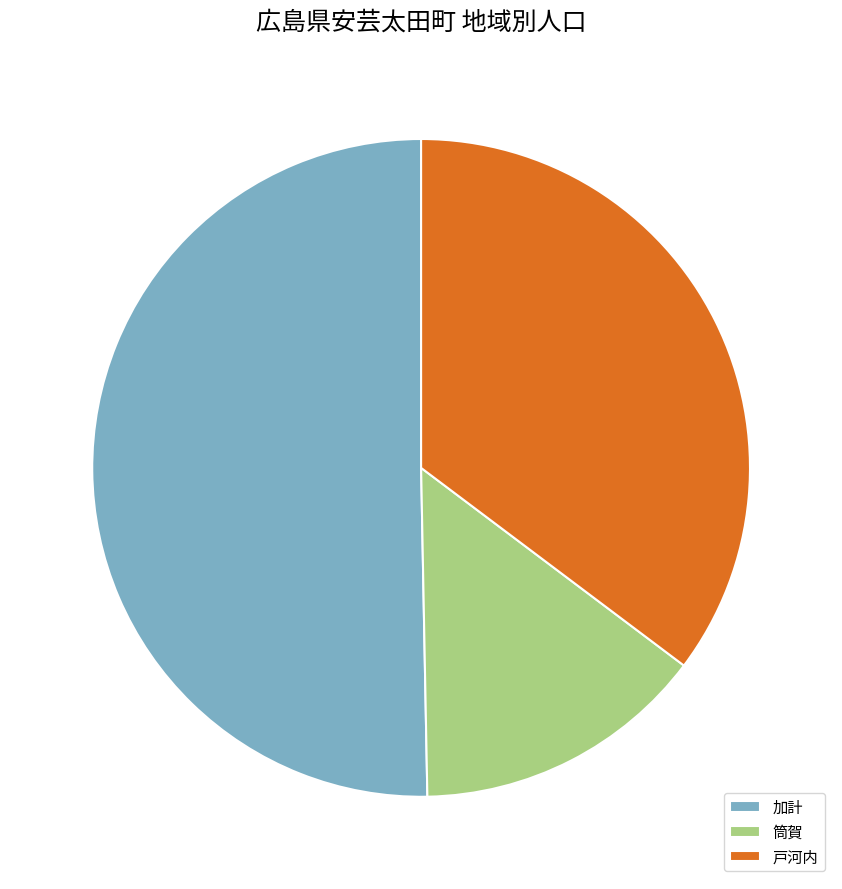

Does 加計 represent more than half of the total?

Yes